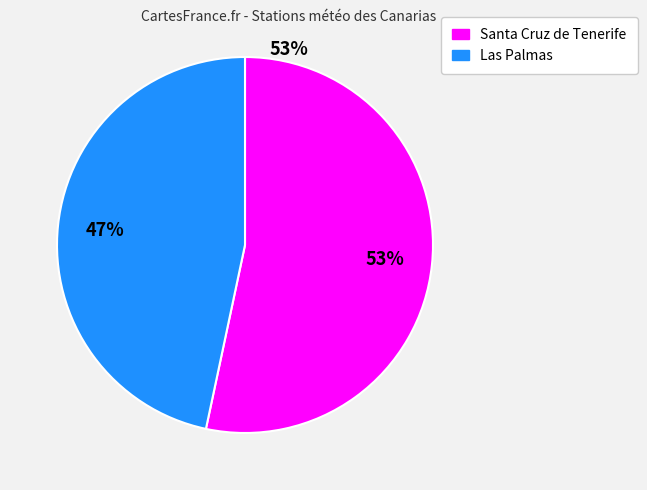

How many segments does this pie chart have?

2